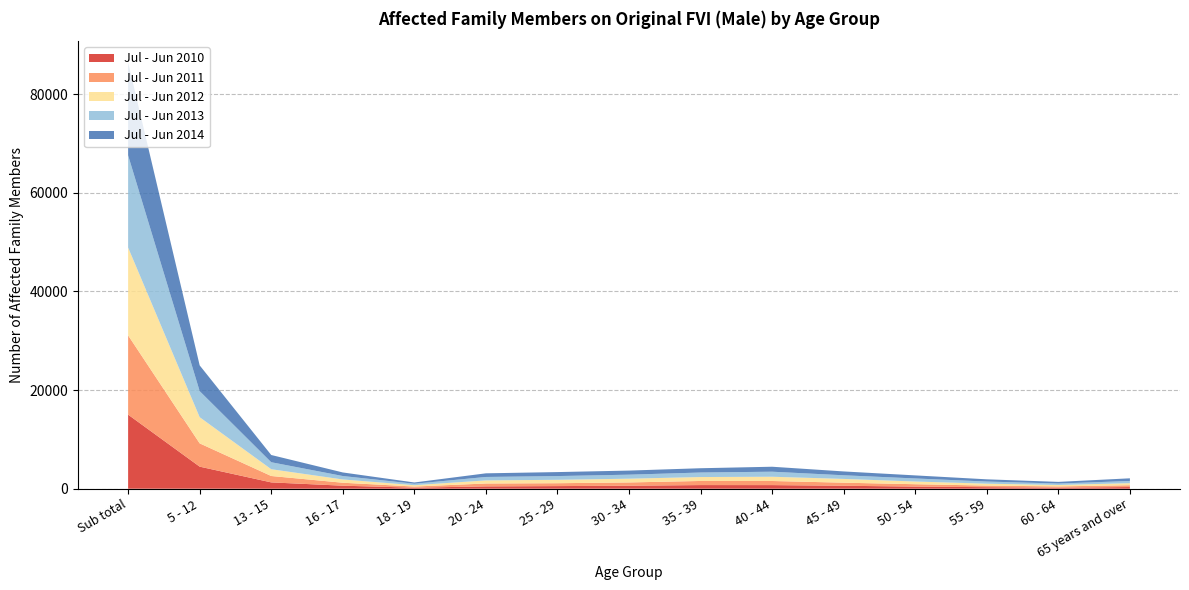

Reading left to right, extract all data points from this chart.

Jul - Jun 2010: 15016	4474	1283	613	210	472	532	608	738	733	600	429	313	216	338
Jul - Jun 2011: 16074	4719	1295	600	230	586	585	662	833	832	623	483	320	252	369
Jul - Jun 2012: 17799	5308	1375	664	272	628	691	763	796	861	763	549	387	288	420
Jul - Jun 2013: 18696	5283	1416	695	294	695	756	813	915	1022	738	619	432	294	439
Jul - Jun 2014: 18826	5221	1467	726	257	740	808	830	871	1009	779	620	452	334	543